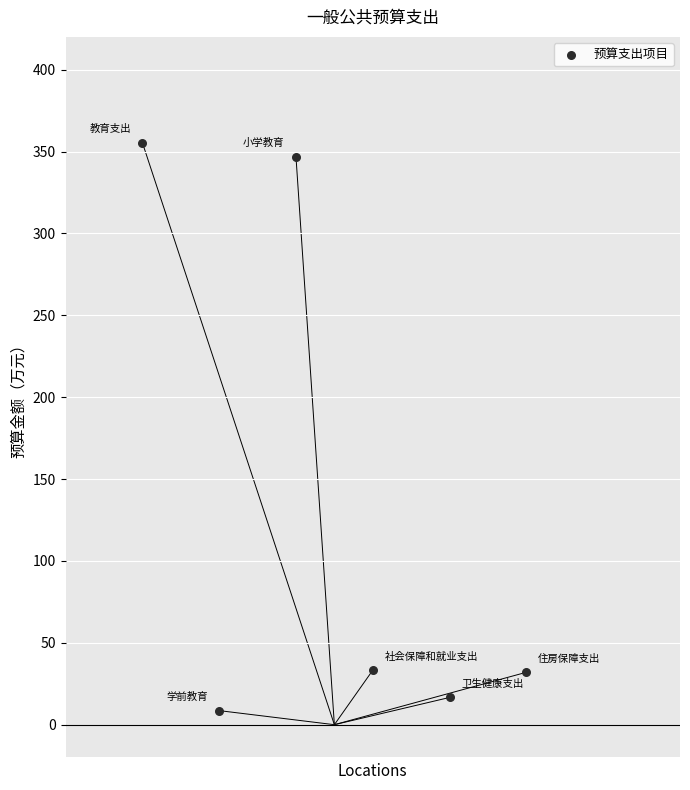

What is the range of Y values (max minus min)?

346.9